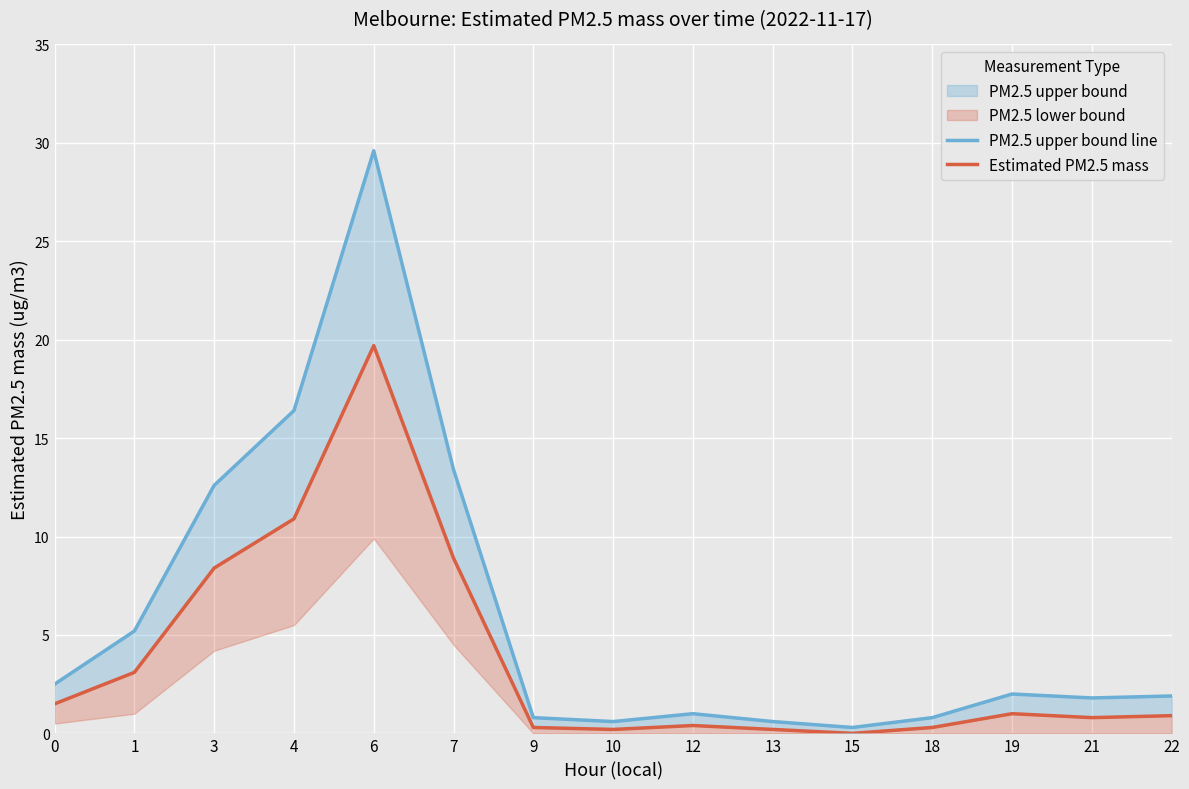

Which series changed the most between 6 and 21?

PM2.5 upper bound line